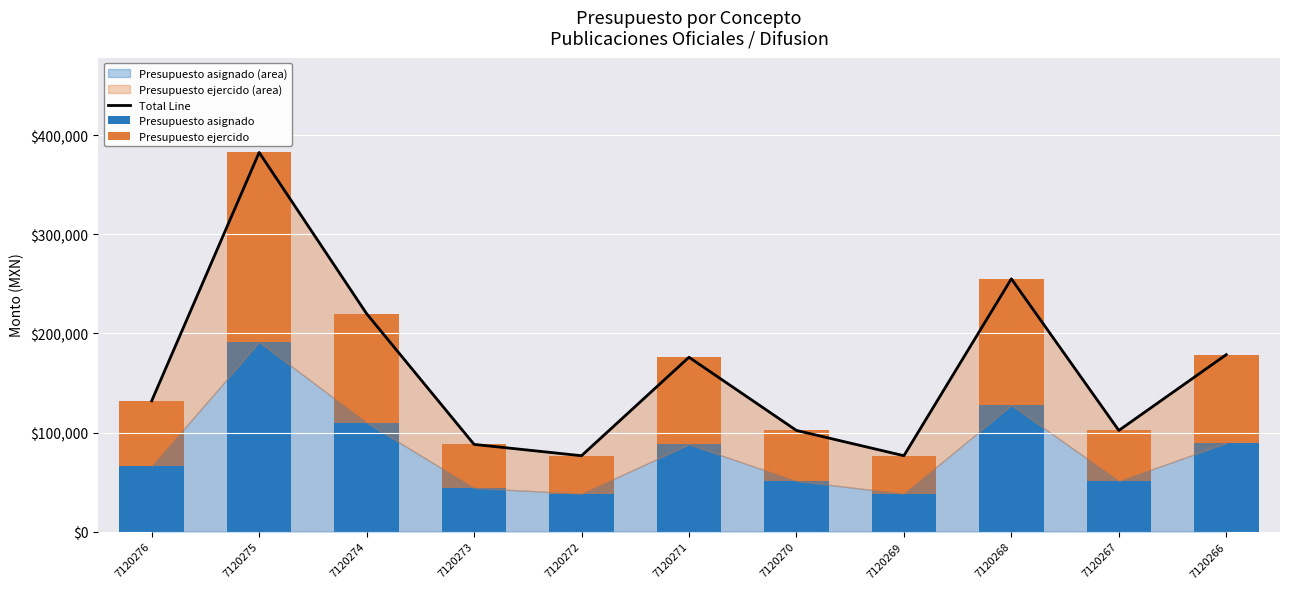

True or false: Total Line has a value of 210378 at 7120276.

False